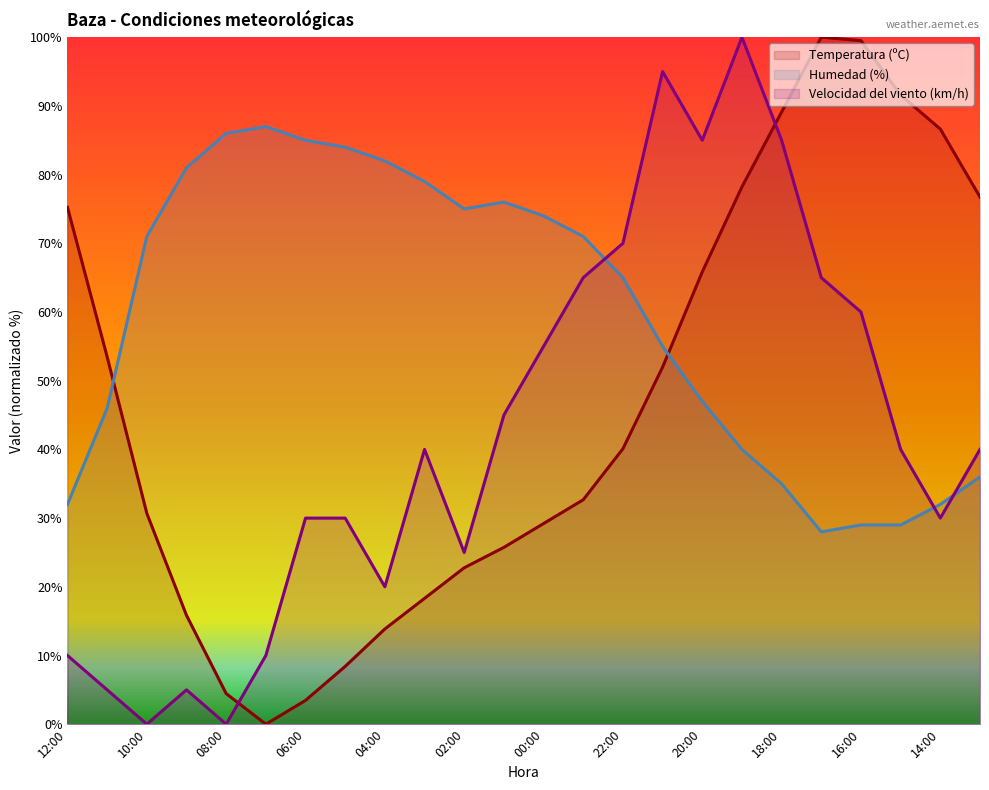

How many data points in Velocidad del viento (km/h) are less than 40?

11